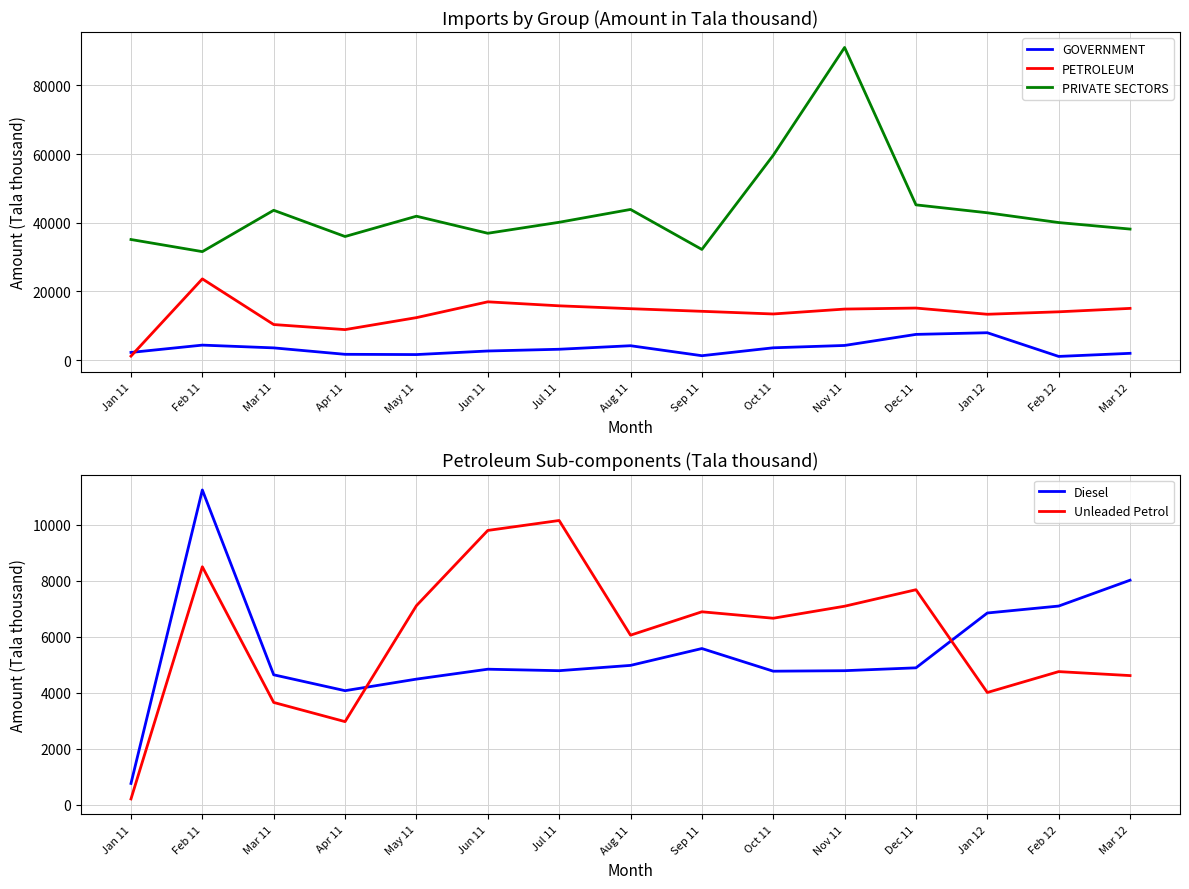

The value of GOVERNMENT at Mar 12 is 3517. True or false?

False